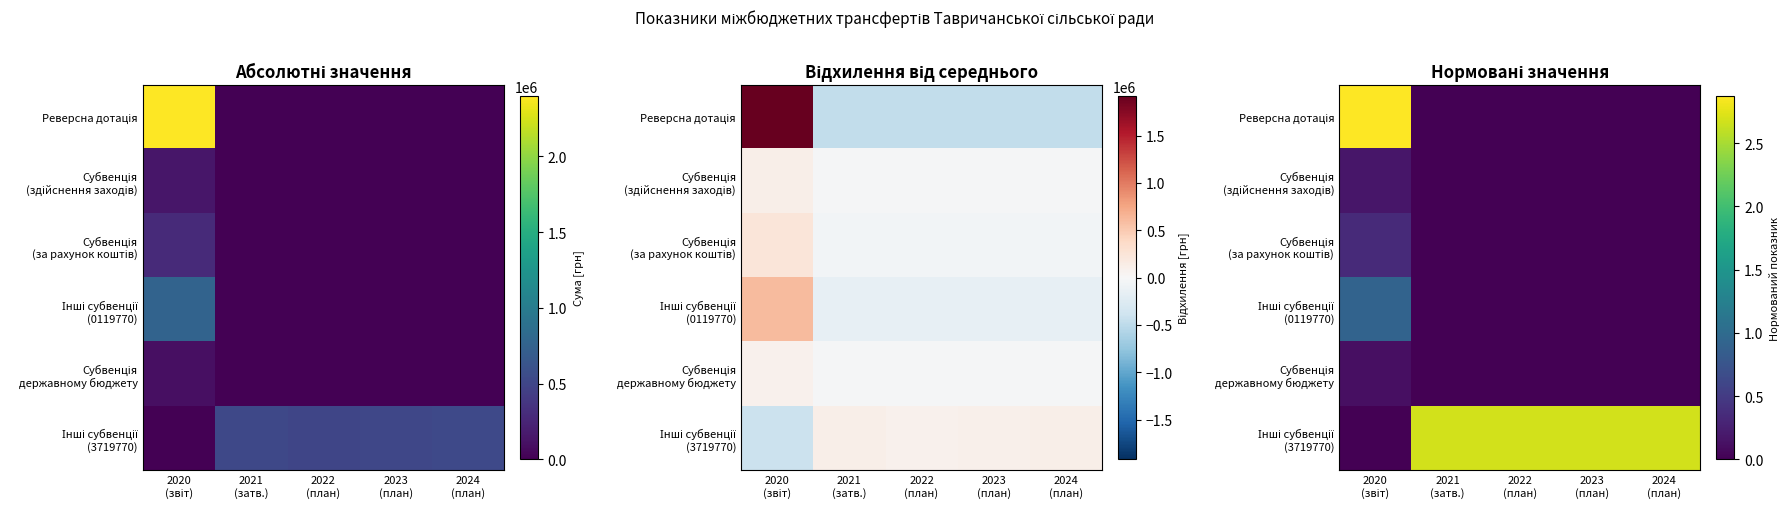

At how many categories does at least one series exceed 2?

5